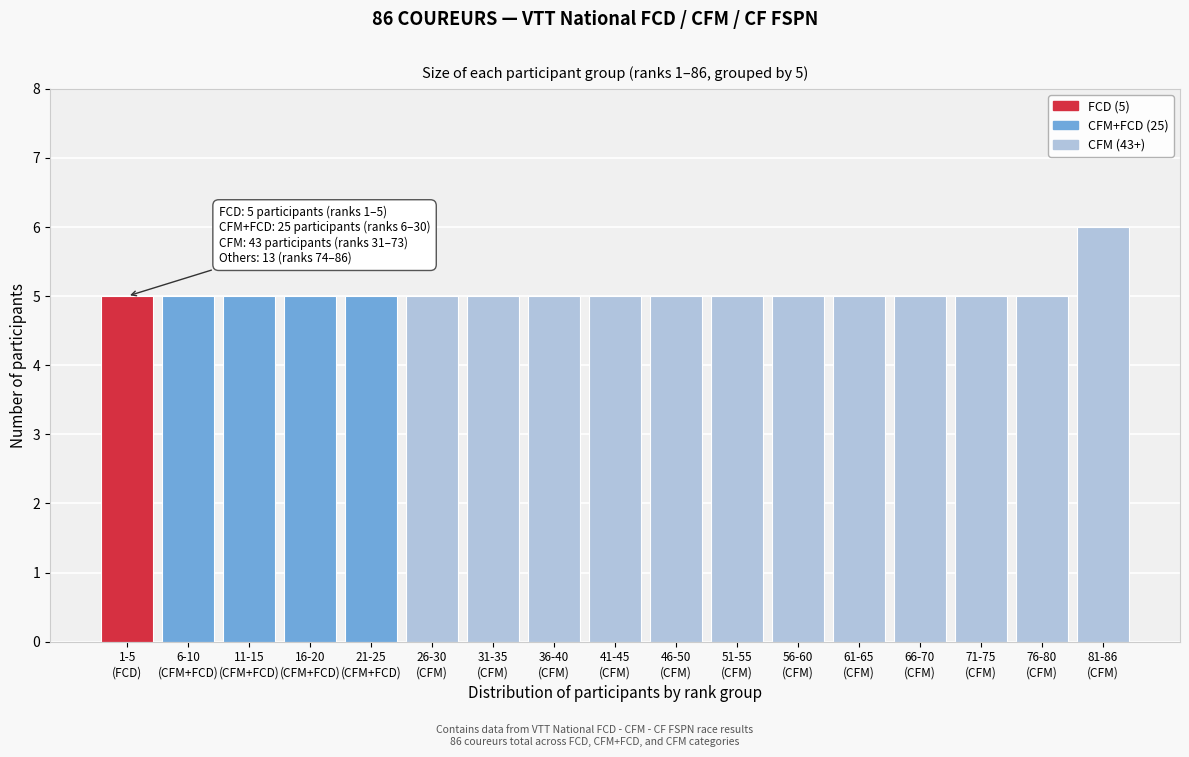

Reading left to right, list all the values displayed in this chart.

5	5	5	5	5	5	5	5	5	5	5	5	5	5	5	5	6